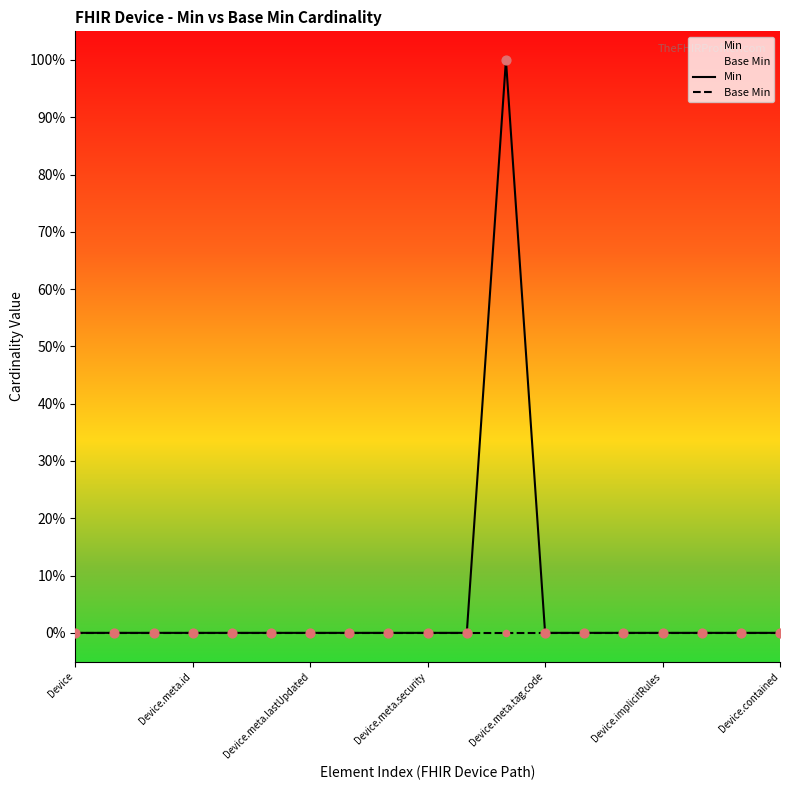

Which series has the largest total across all categories?

Min